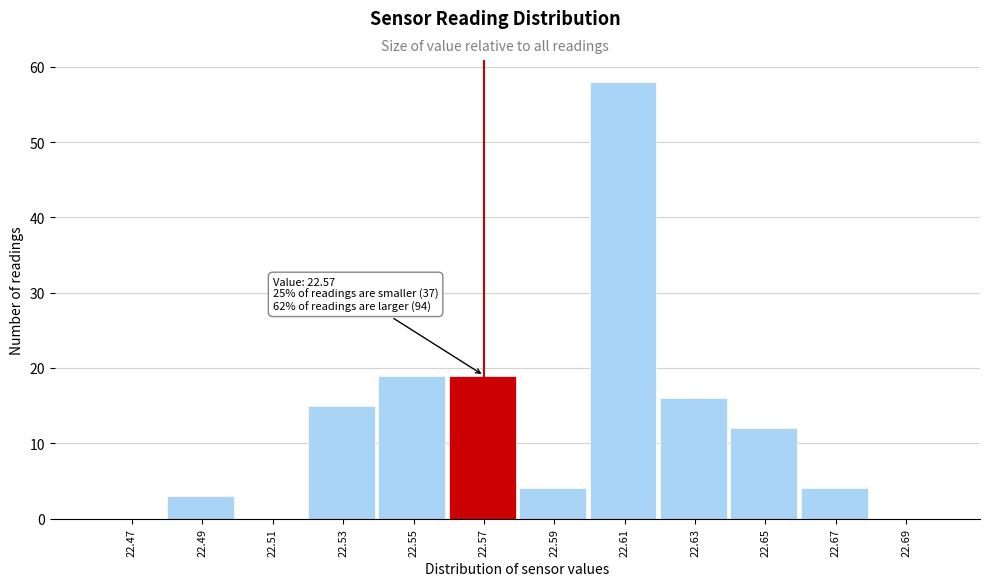

Over which range of the x-axis is the bar tallest?

22.60 to 22.62